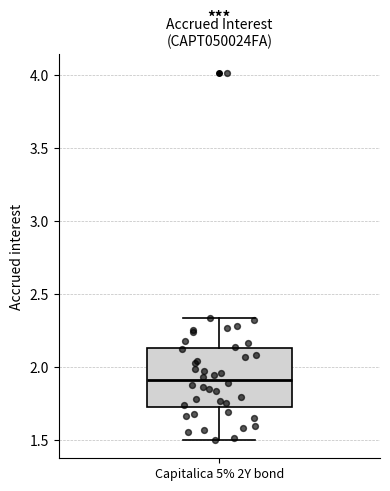

Read this box plot against the y-axis: the position of the median line, the range covered by the box, and the ends of both whiskers. The values are not printed on the chart, so give them approximately, as read against the axis.

median 1.90, box 1.75 to 2.15, whiskers 1.50 to 2.35